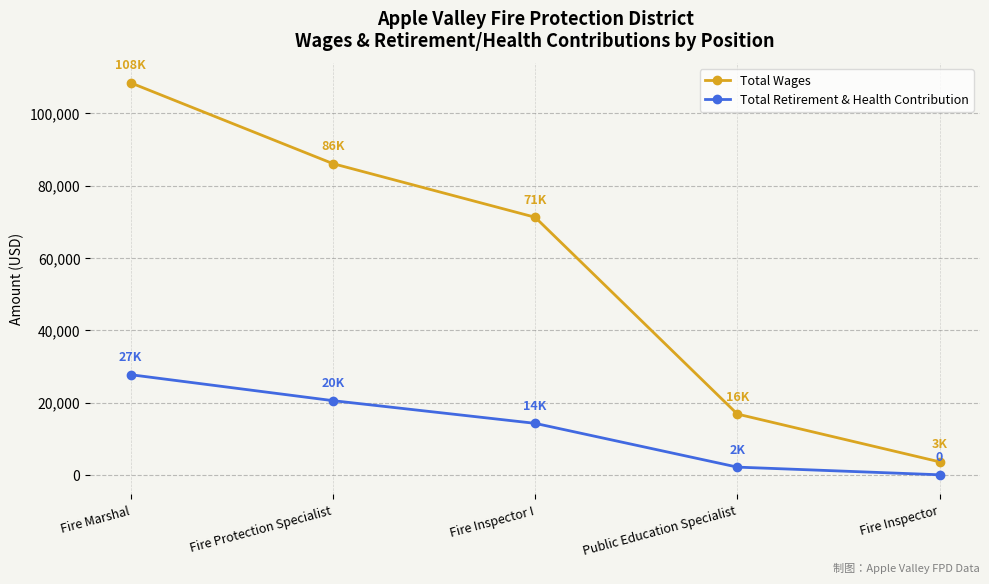

Reading left to right, list all the values displayed in this chart.

Total Wages: Fire Marshal=108475	Fire Protection Specialist=86114	Fire Inspector I=71269	Public Education Specialist=16805	Fire Inspector=3584
Total Retirement & Health Contribution: Fire Marshal=27700	Fire Protection Specialist=20518	Fire Inspector I=14236	Public Education Specialist=2124	Fire Inspector=0